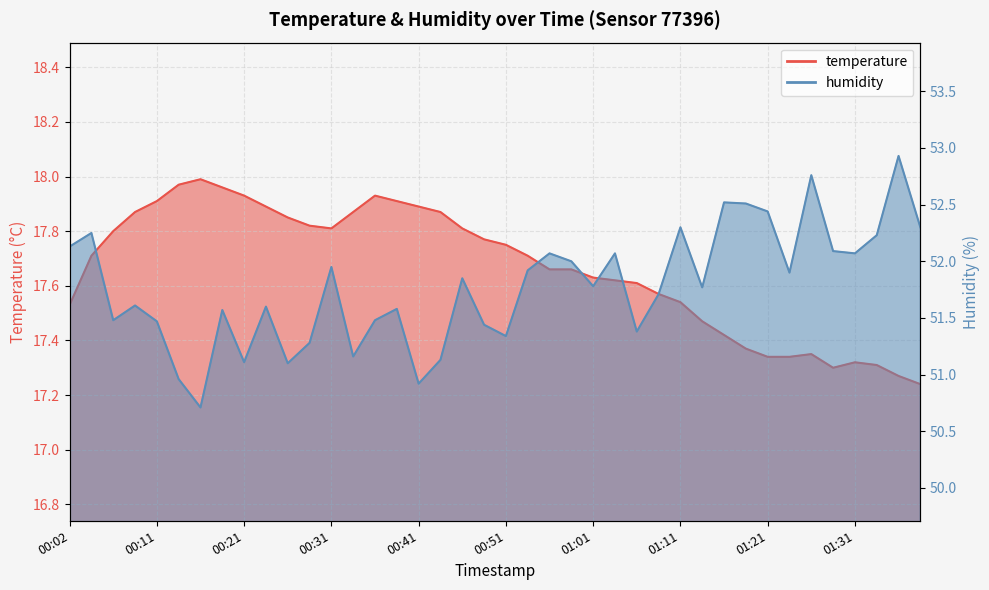

At how many categories does at least one series exceed 43?

40